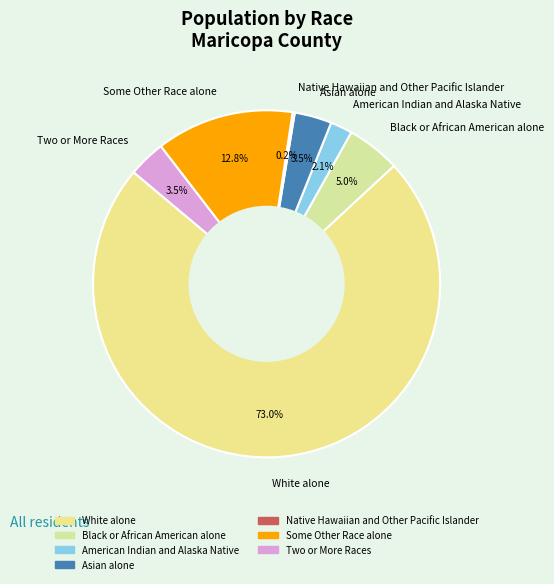

Which category has the biggest portion of the pie?

White alone